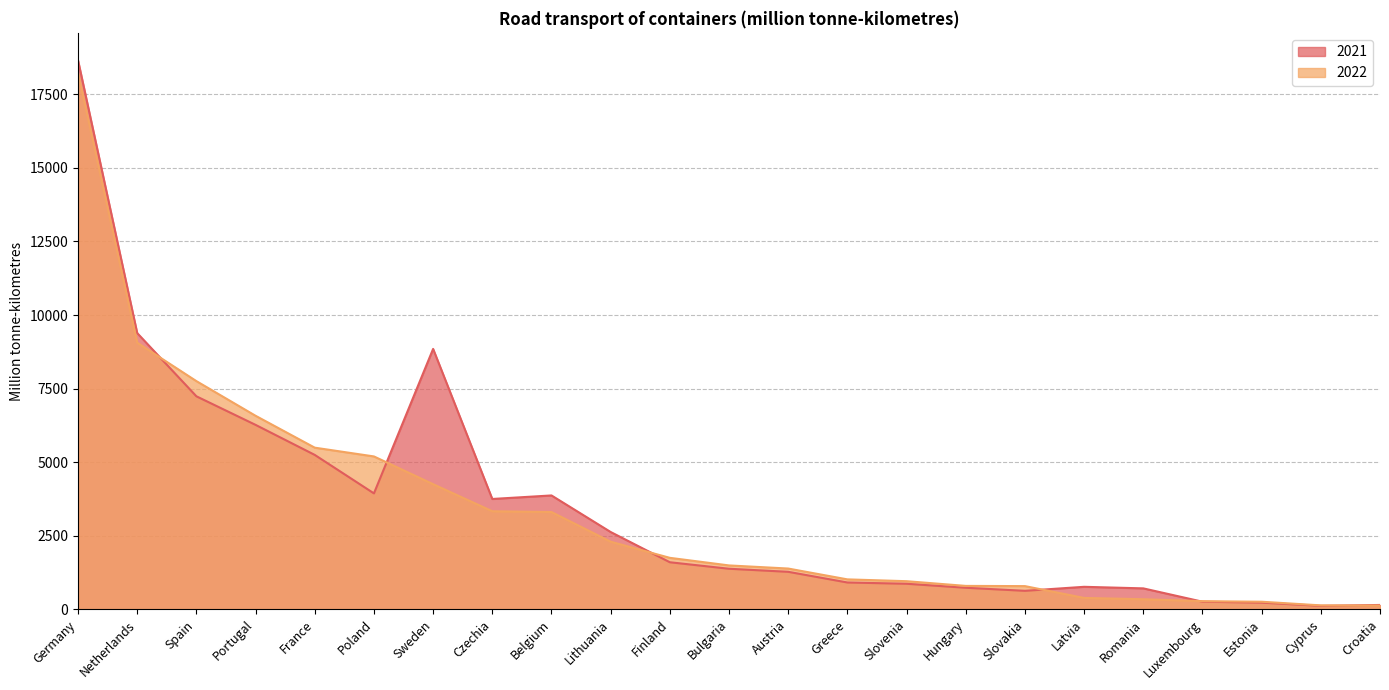

Reading left to right, list all the values displayed in this chart.

2021: Germany=18659	Netherlands=9386	Spain=7237	Portugal=6266	France=5245	Poland=3937	Sweden=8848	Czechia=3747	Belgium=3867	Lithuania=2624	Finland=1596	Bulgaria=1375	Austria=1271	Greece=908	Slovenia=865	Hungary=729	Slovakia=625	Latvia=761	Romania=708	Luxembourg=255	Estonia=223	Cyprus=114	Croatia=144
2022: Germany=18236	Netherlands=9061	Spain=7753	Portugal=6575	France=5491	Poland=5193	Sweden=4250	Czechia=3330	Belgium=3303	Lithuania=2295	Finland=1746	Bulgaria=1488	Austria=1382	Greece=1014	Slovenia=952	Hungary=792	Slovakia=785	Latvia=383	Romania=339	Luxembourg=273	Estonia=254	Cyprus=130	Croatia=123